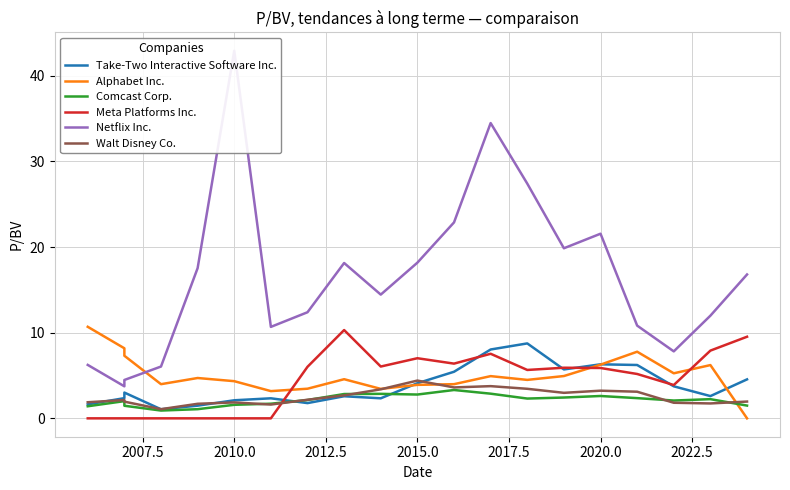

What is the difference between the highest and lowest values at 2022.5?

10.6